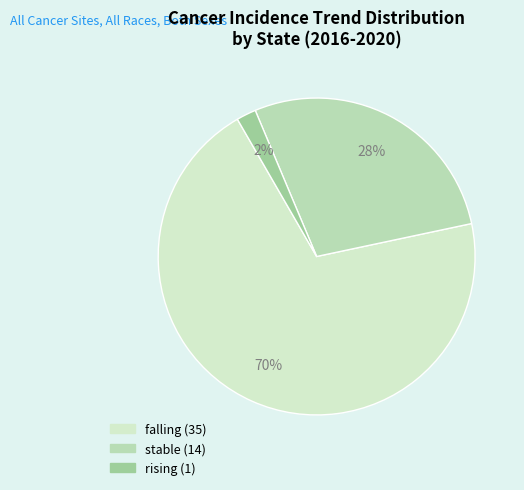

How many segments does this pie chart have?

3